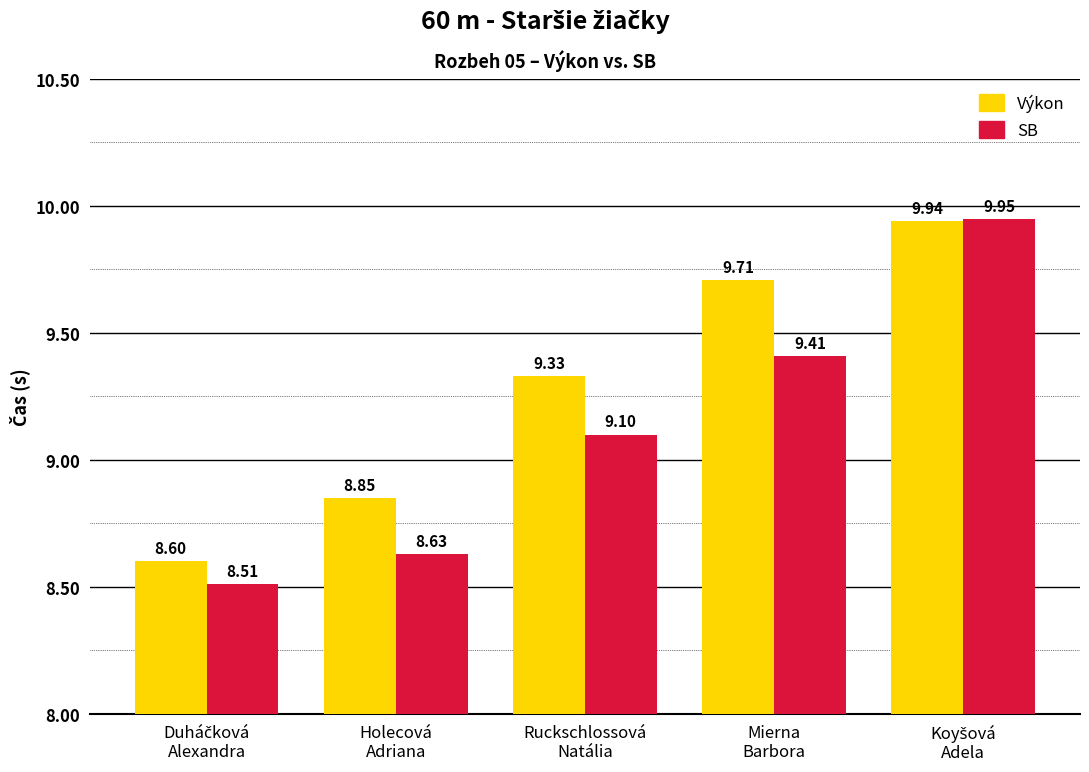

What is the average value of the SB series?

9.1